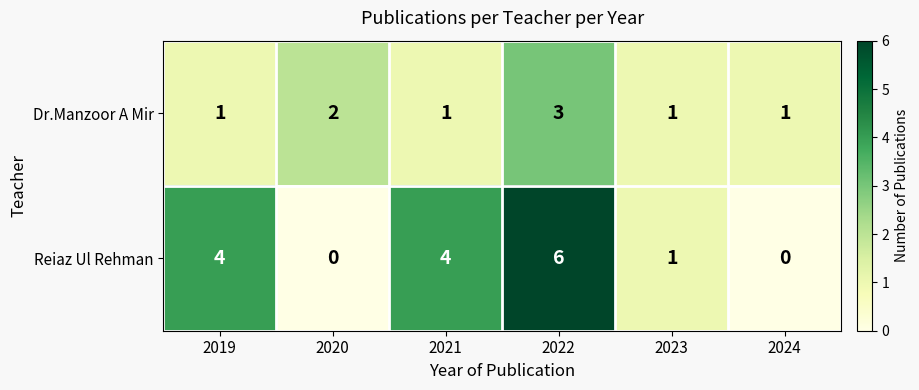

Reading left to right, list all the values displayed in this chart.

Dr.Manzoor A Mir: 2019=1	2020=2	2021=1	2022=3	2023=1	2024=1
Reiaz Ul Rehman: 2019=4	2020=0	2021=4	2022=6	2023=1	2024=0